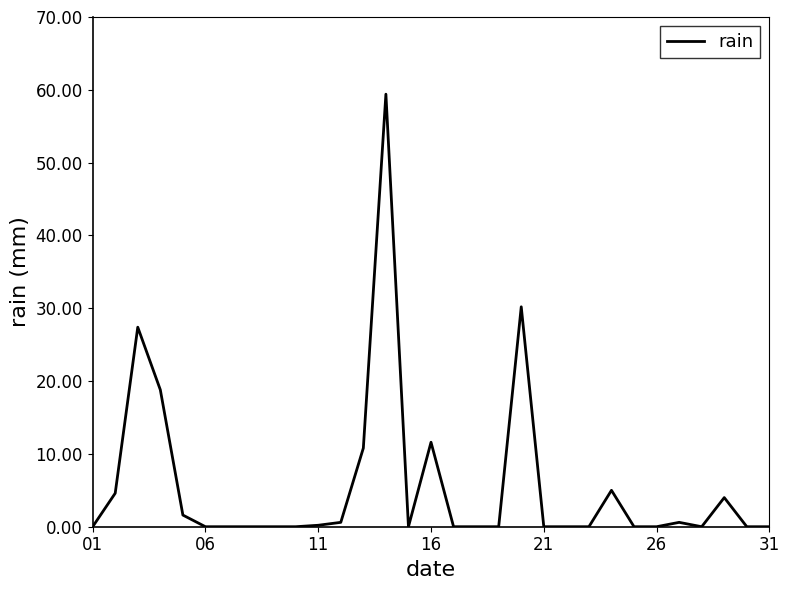

What is the greatest value displayed?

59.4